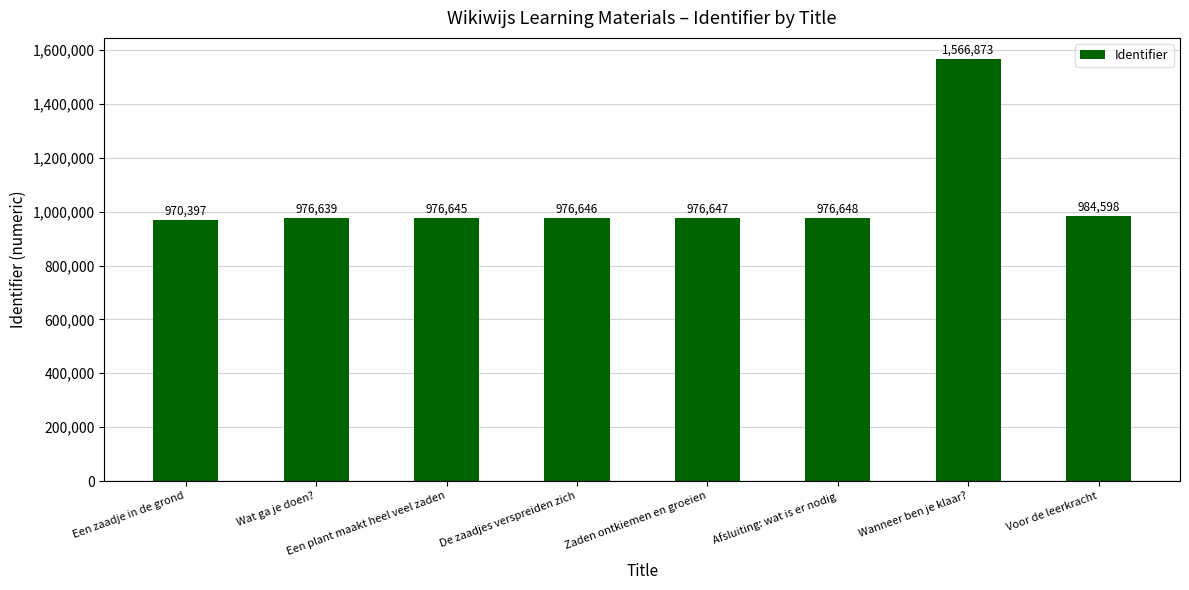

What value does the data have at Voor de leerkracht, to the nearest 10?

984600